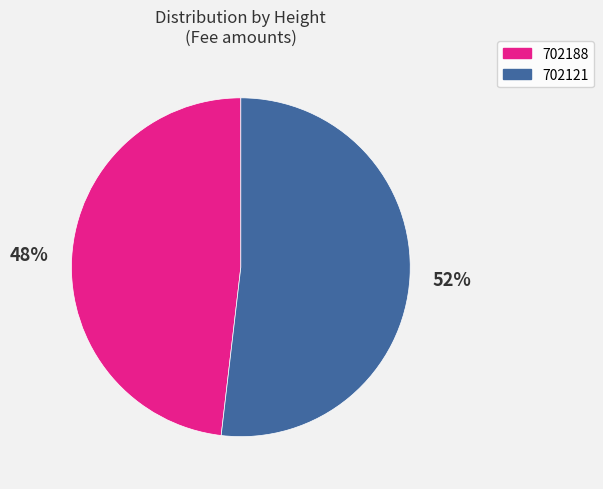

Between 702188 and 702121, which is larger?

702121